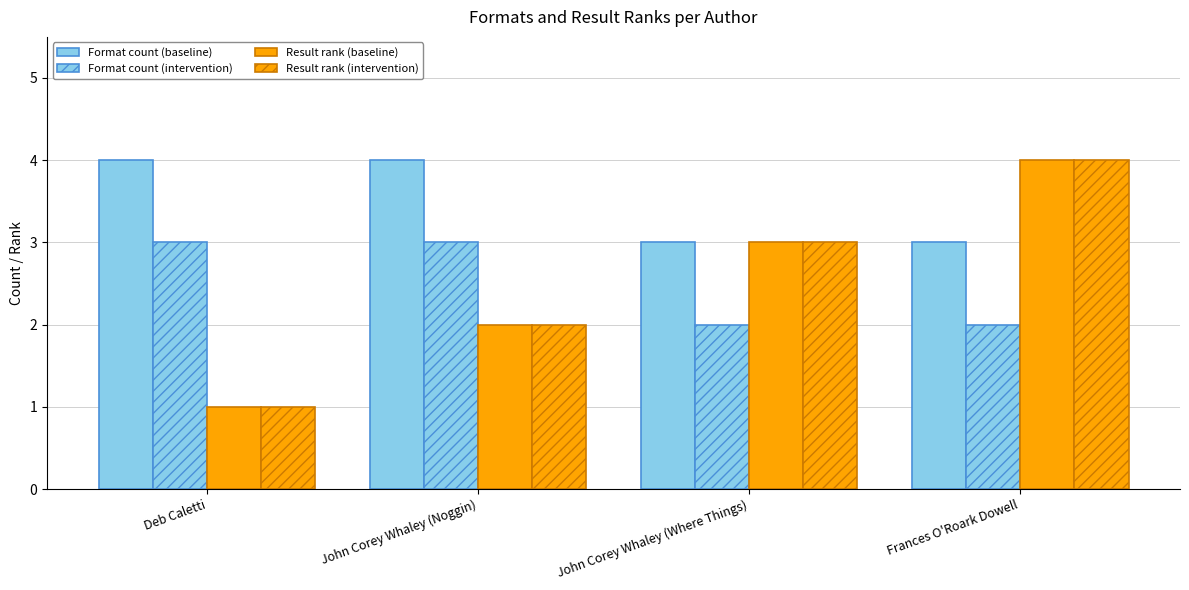

Count the number of categories in the chart.

4